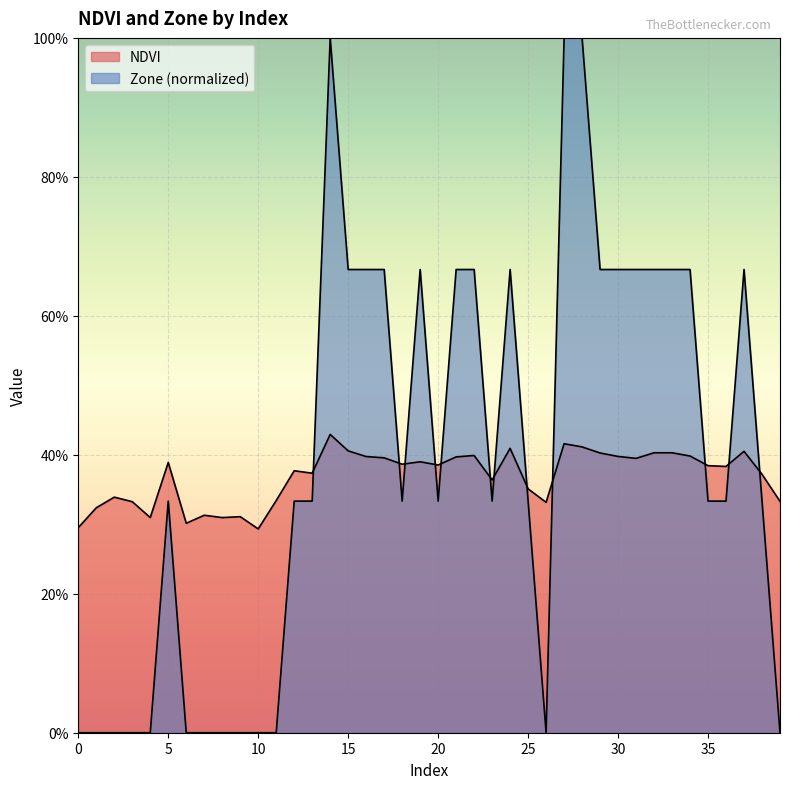

Which category has the highest value in the Zone series?

14